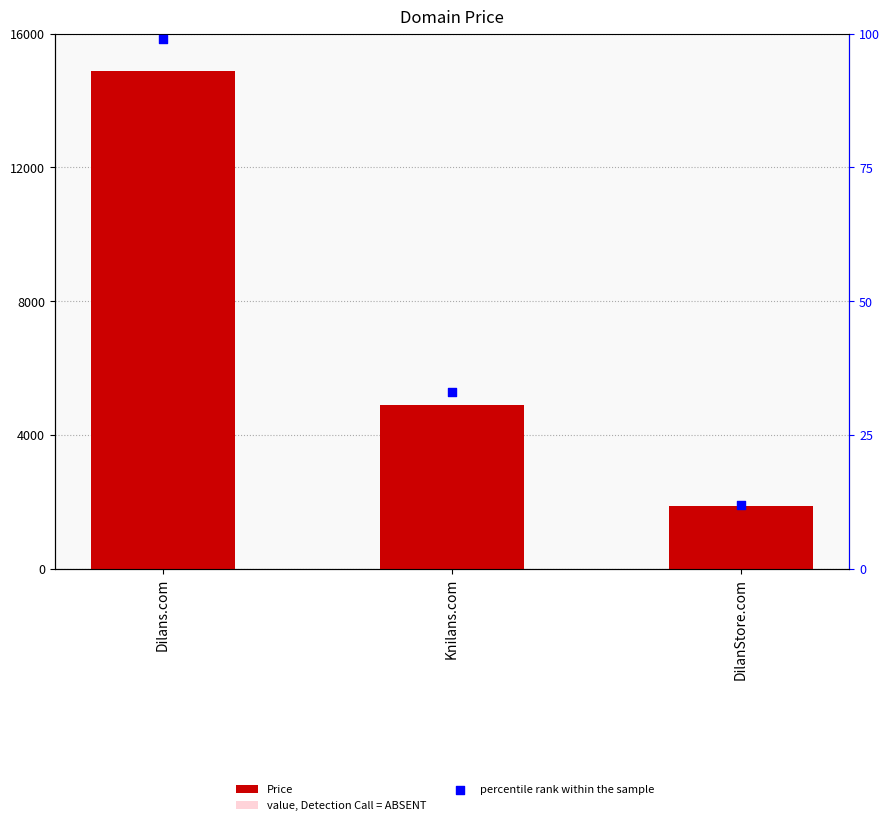

Which series contains the highest Y value?

Price